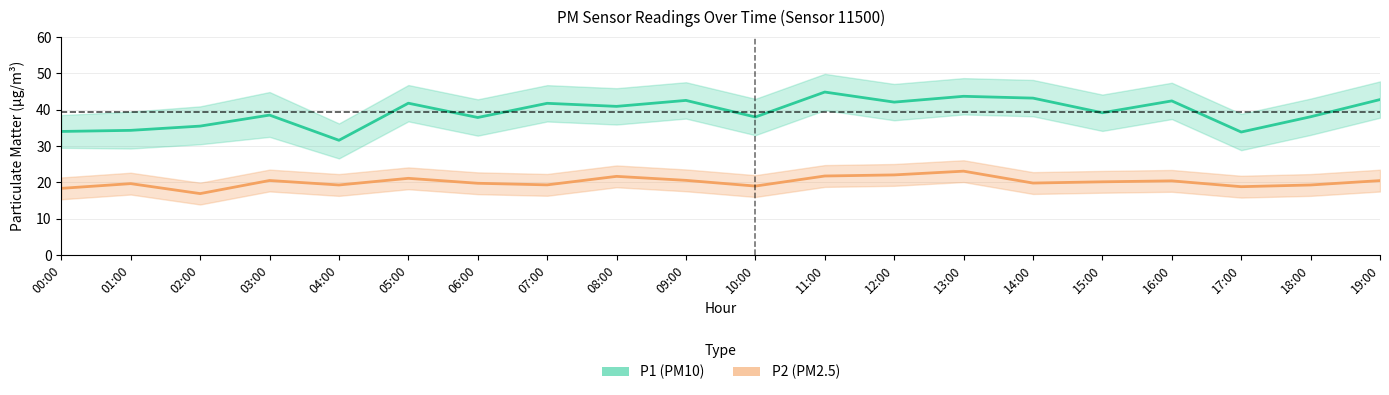

Which has a higher value, 09:00 or 01:00?

09:00